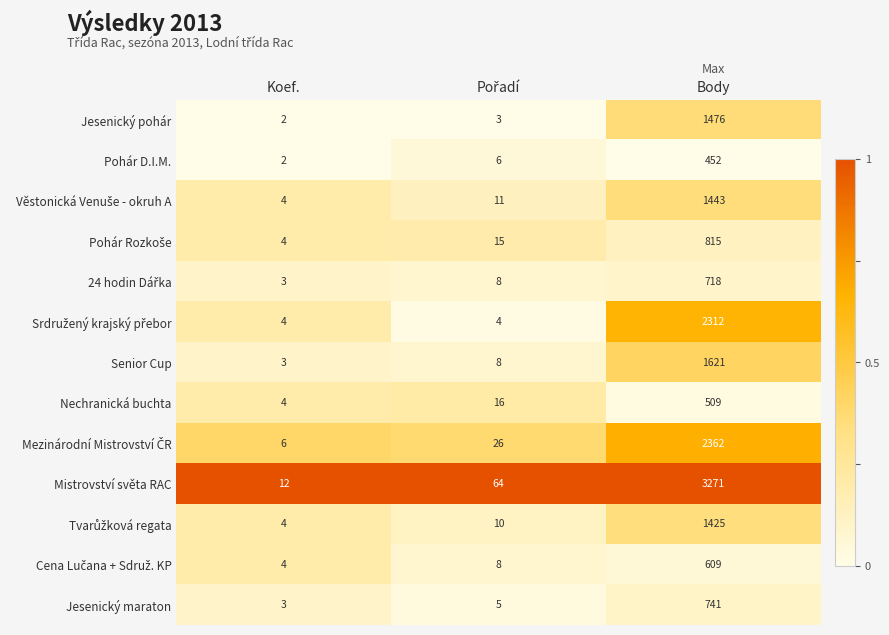

Which category has the highest value in the Jesenický maraton series?

Body